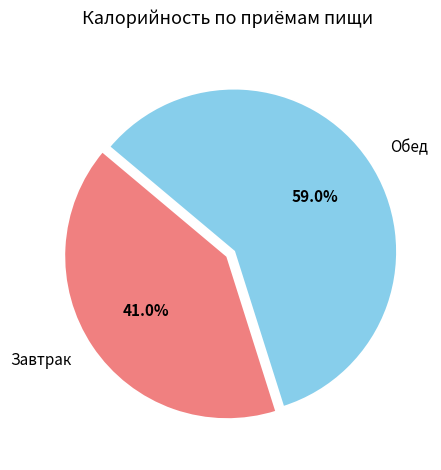

Which slice is the smallest?

Завтрак